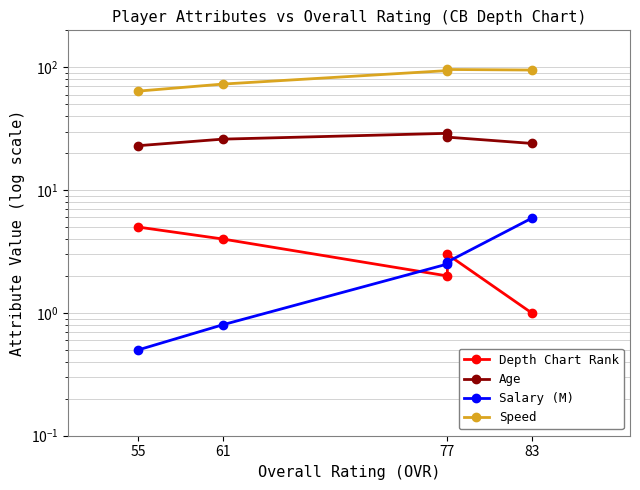

Which series changed the most between 83 and 55?

Speed